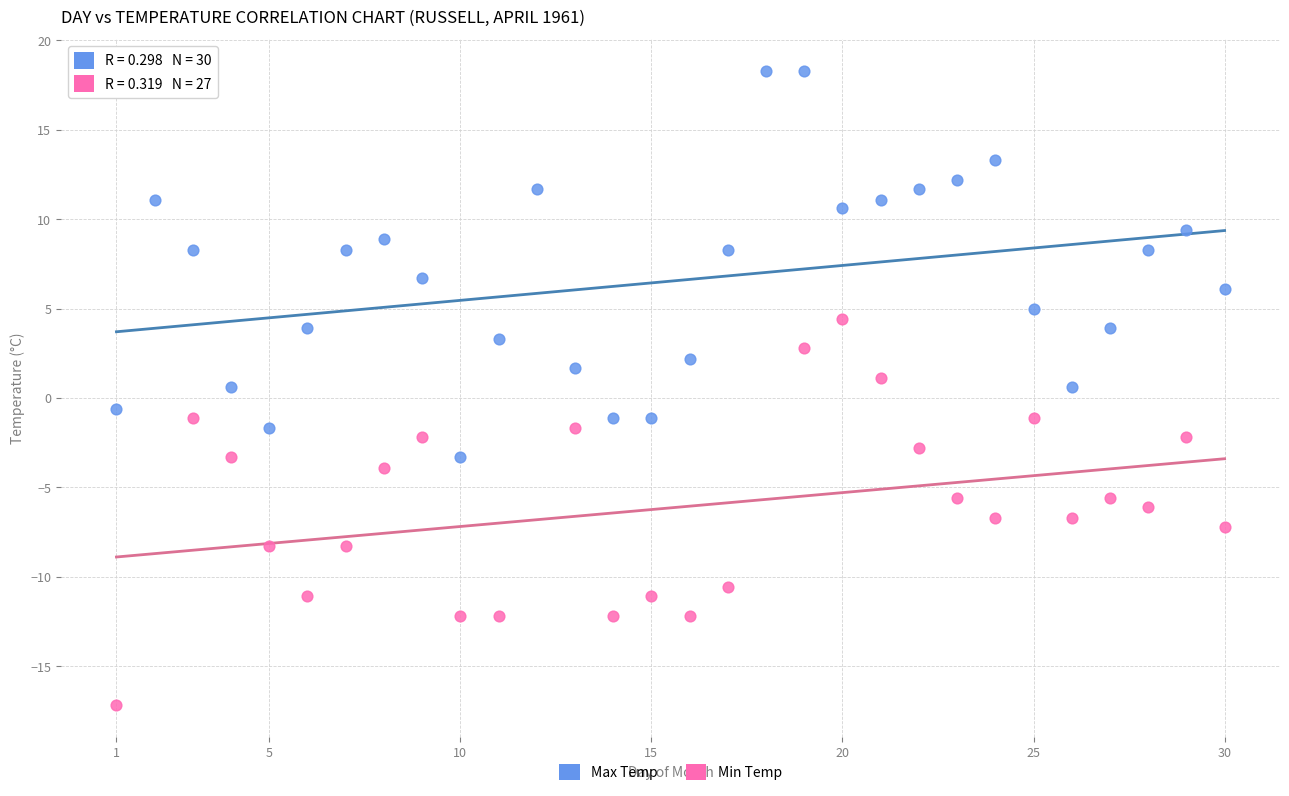

Which series reaches the minimum Y coordinate?

Min Temp